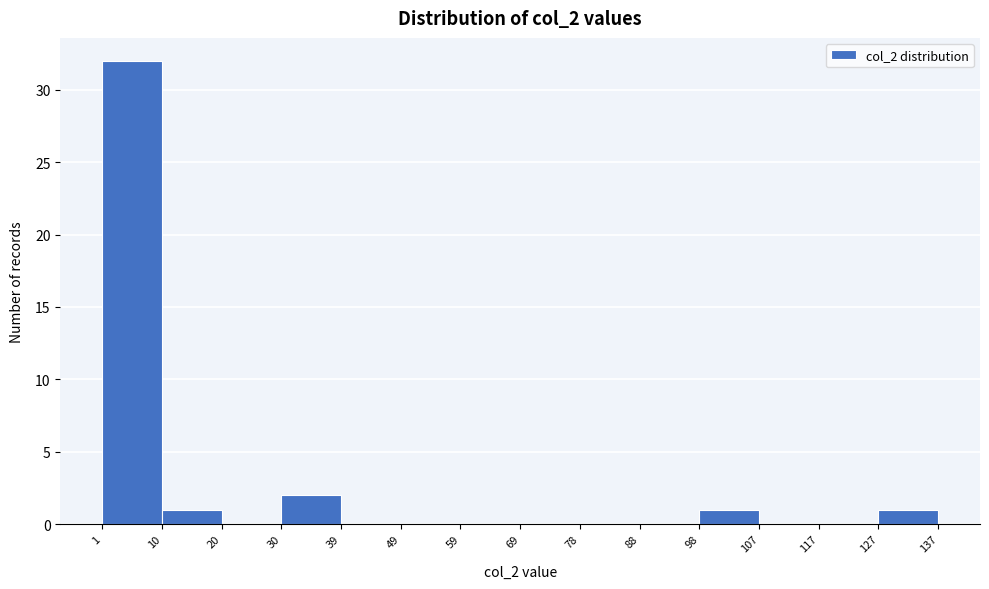

How tall is the bar that spans 127 to 137 on the x-axis? The values are not printed on the chart, so give them approximately, as read against the axis.

1